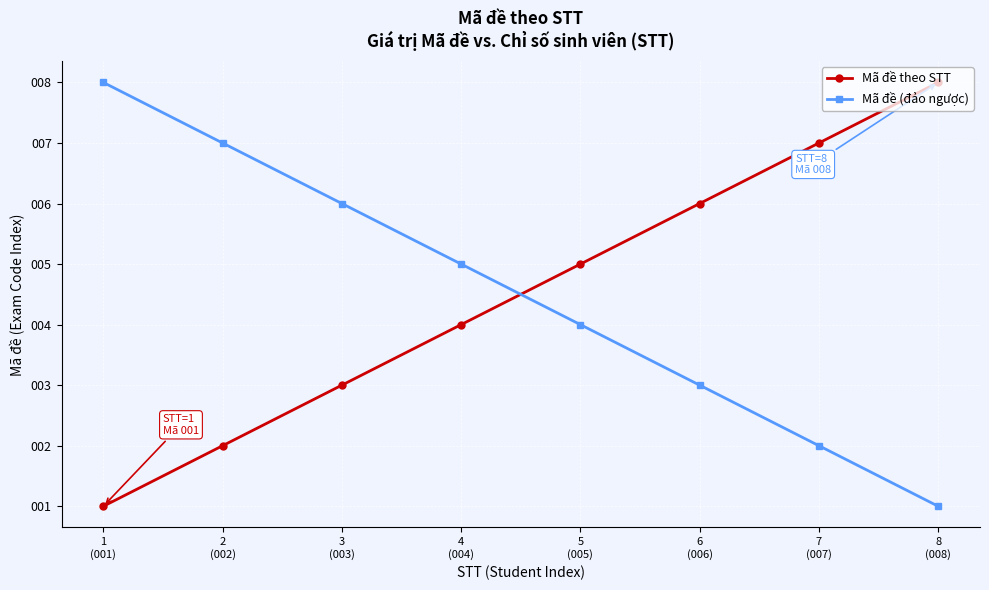

How many lines are shown in the chart?

2